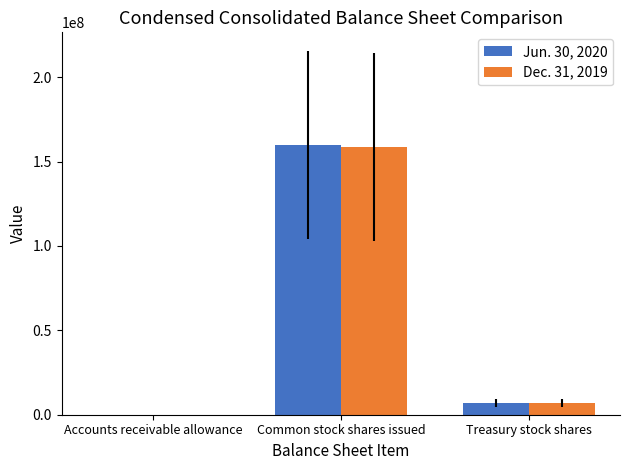

At which category is the sum across all series the highest?

Common stock shares issued